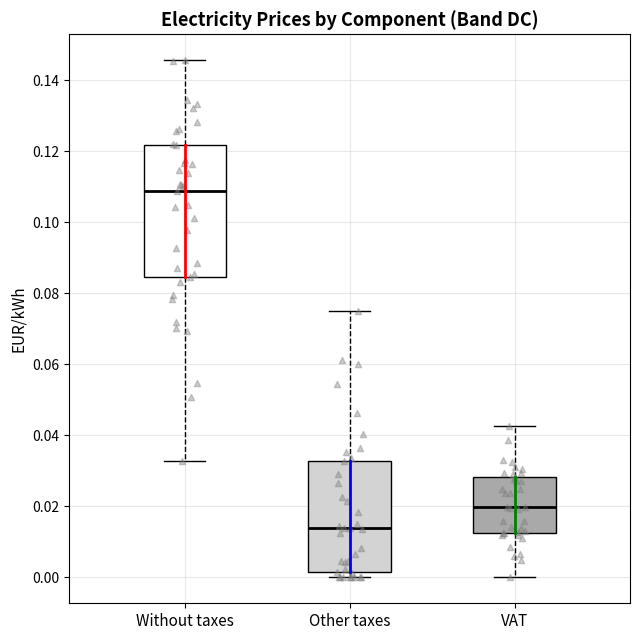

Reading left to right, transcribe this box plot: for each box, give where its median line is, the range the box spans, and where its two whiskers end, as read against the y-axis. The values are not printed on the chart, so give them approximately, as read against the axis.

Without taxes: median 0.108, box 0.084 to 0.122, whiskers 0.032 to 0.146
Other taxes: median 0.014, box 0.002 to 0.032, whiskers 0.000 to 0.076
VAT: median 0.020, box 0.012 to 0.028, whiskers 0.000 to 0.042